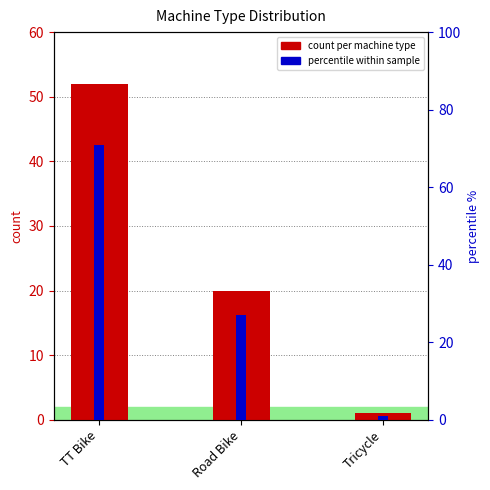

What is the label of the 3rd bar from the left?

Tricycle